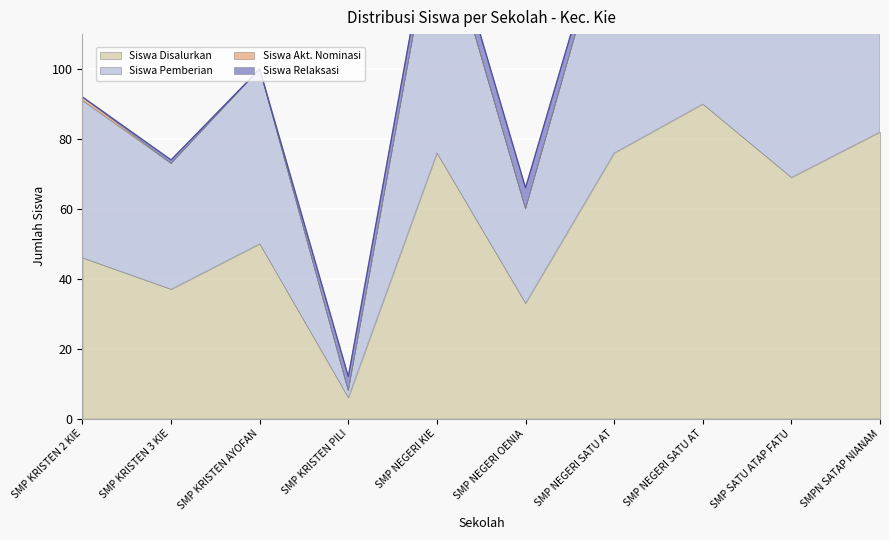

How many interior local peaks does the Siswa Disalurkan series have?

3